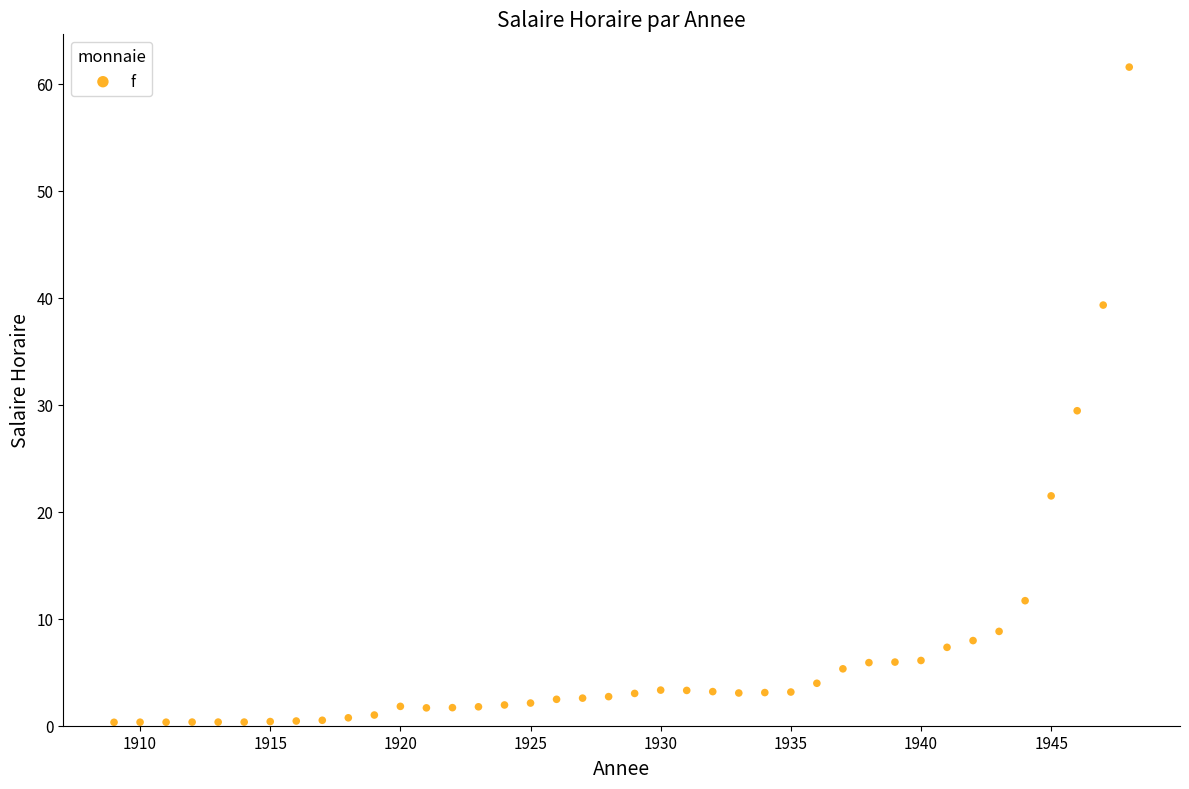

What is the range of Y values (max minus min)?

61.3